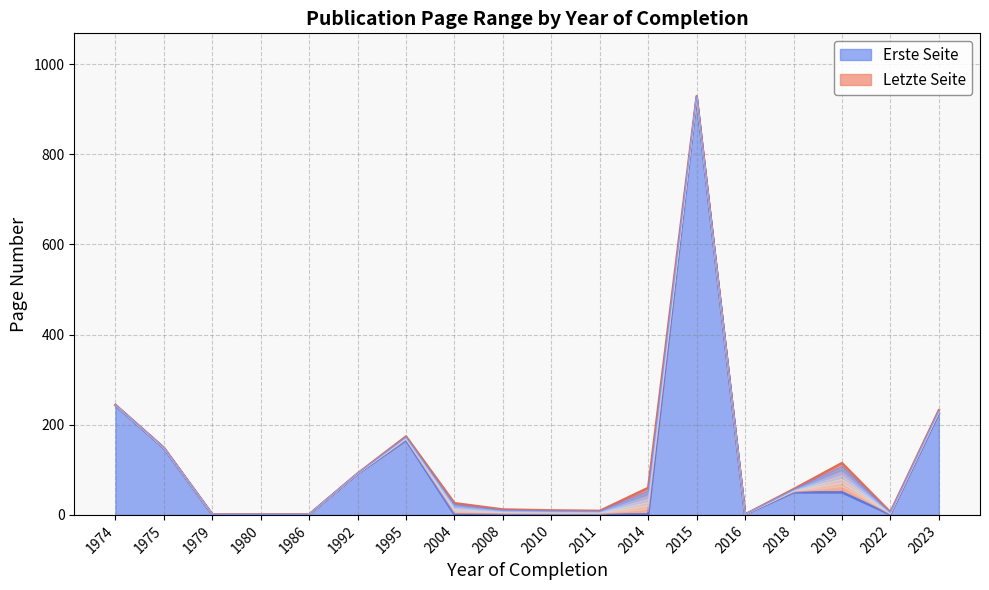

Where is Letzte Seite nearest to the value 465?

1974